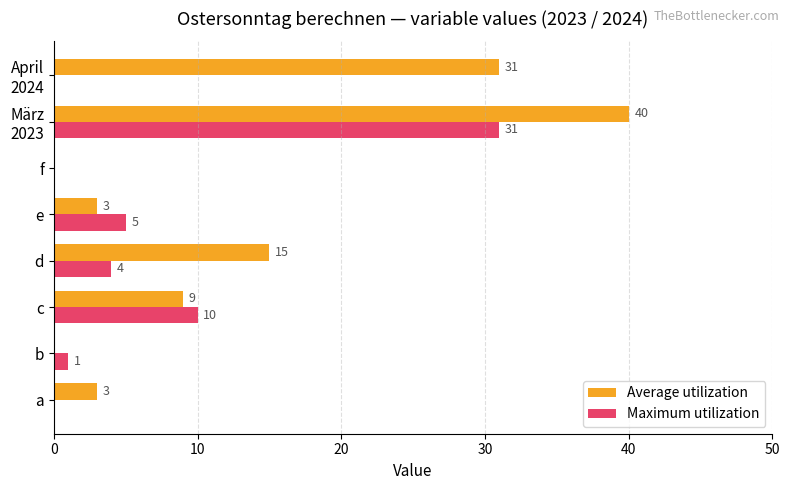

At which label is Maximum utilization closest to 15?

c